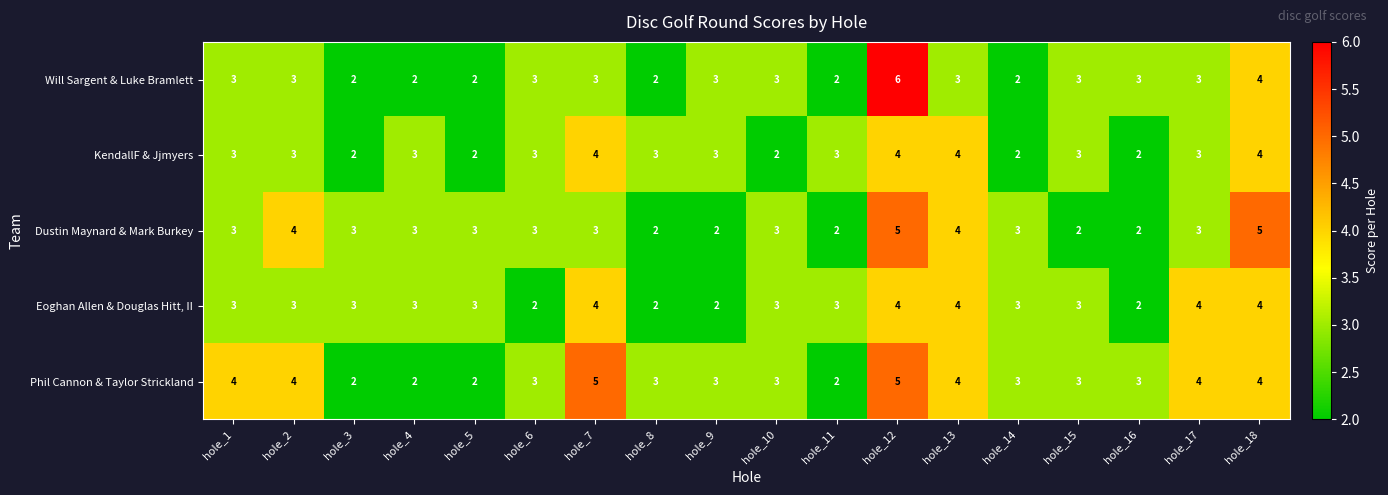

What is the maximum value for Phil Cannon & Taylor Strickland?

5